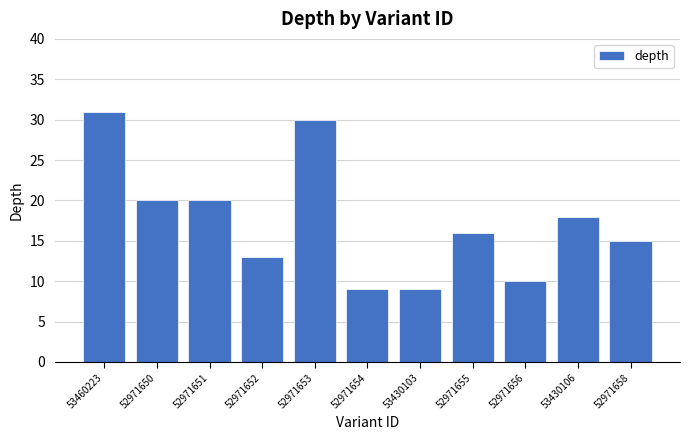

What is the change in value from 52971653 to 52971656?

-20